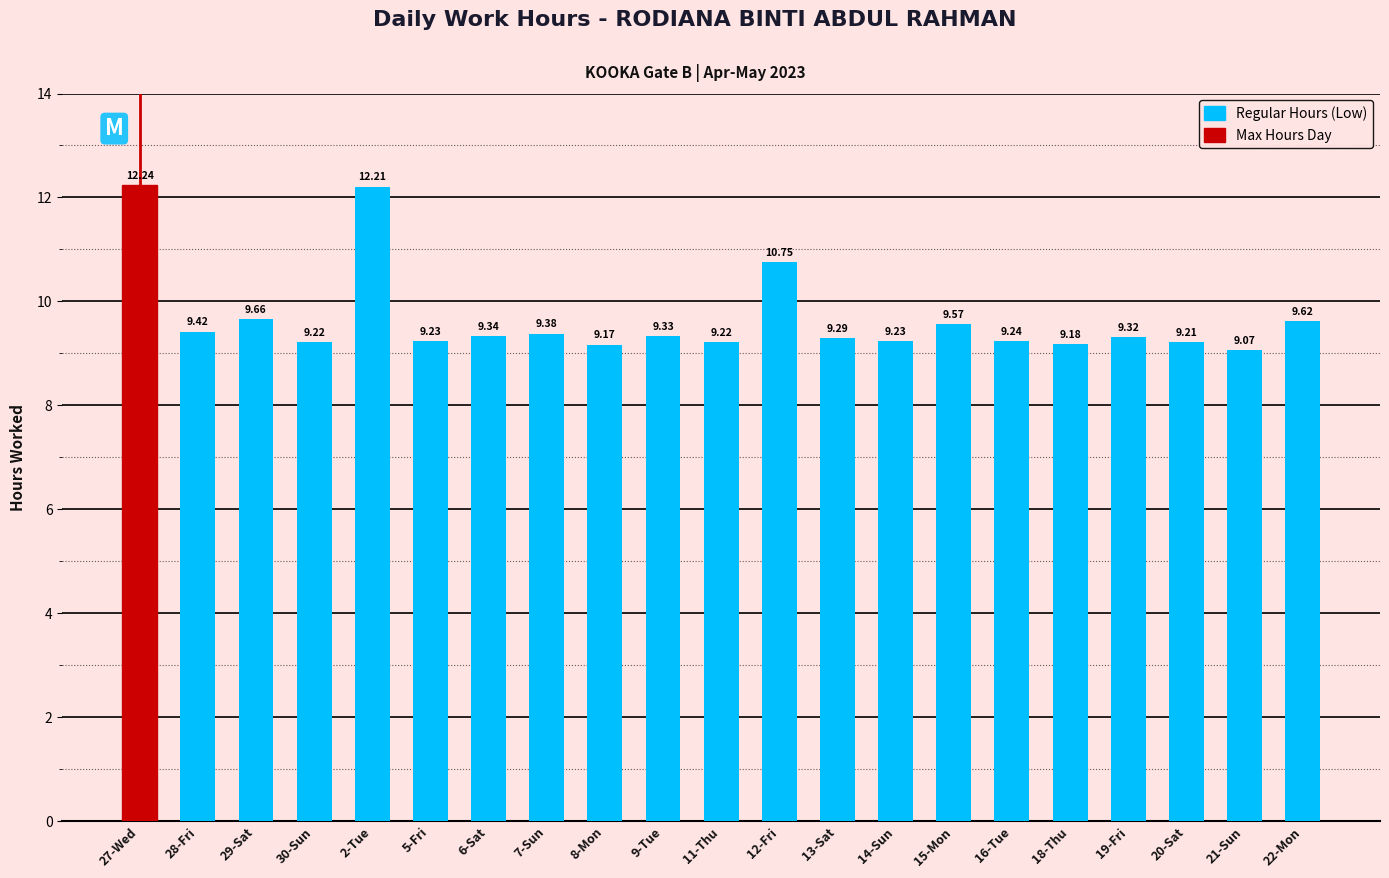

Reading left to right, extract all data points from this chart.

12.2	9.4	9.7	9.2	12.2	9.2	9.3	9.4	9.2	9.3	9.2	10.8	9.3	9.2	9.6	9.2	9.2	9.3	9.2	9.1	9.6